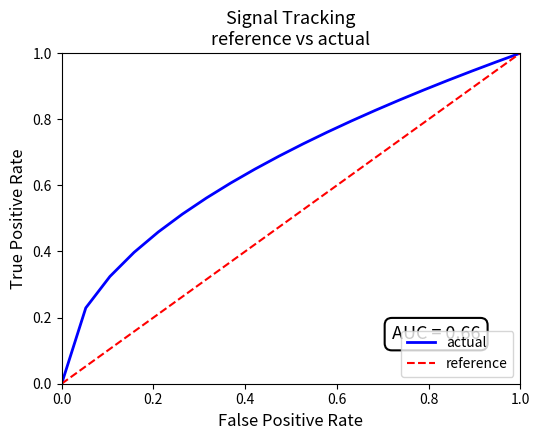

Rank the series by their average value, from highest to lowest.

actual, reference